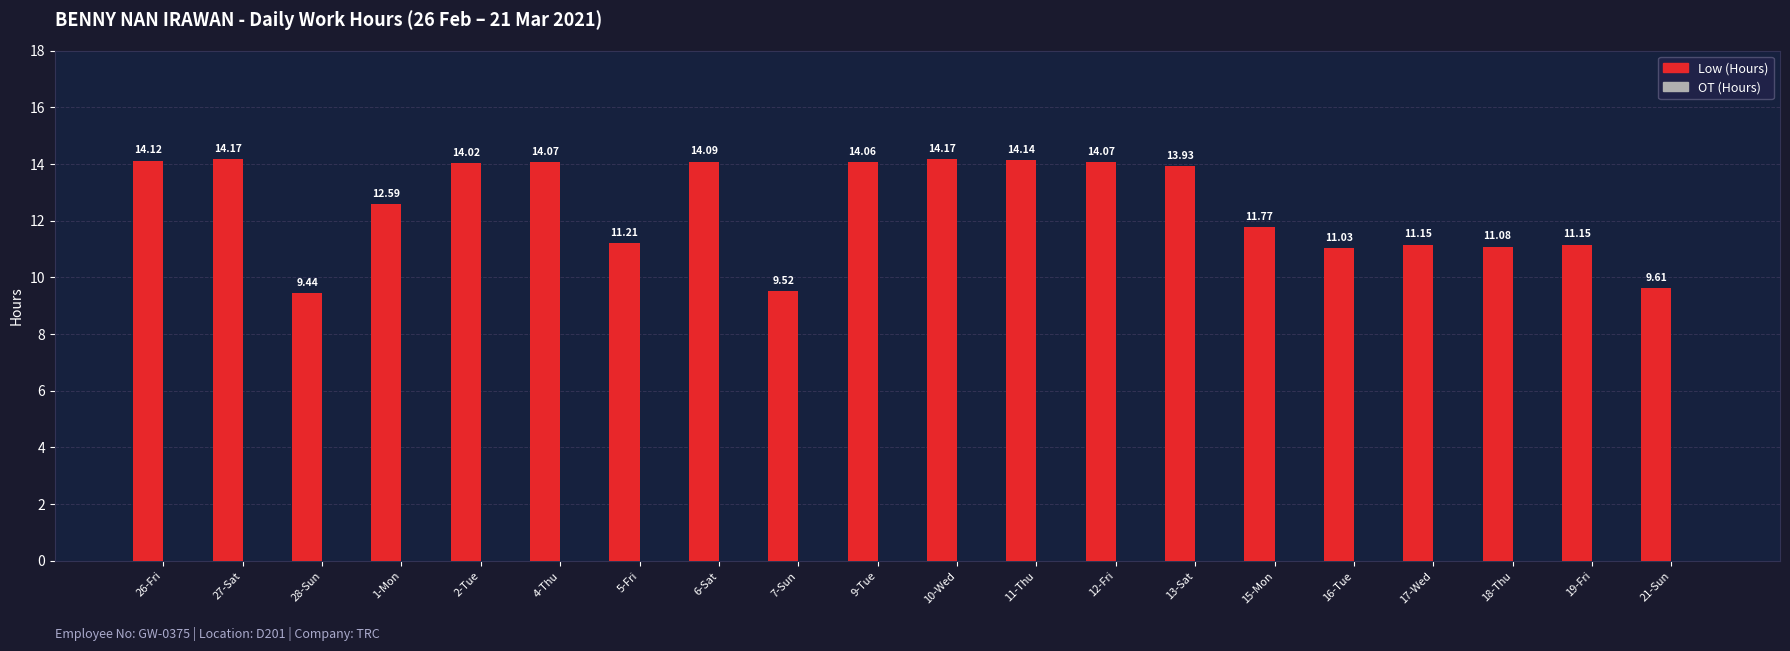

Which has a higher value, 4-Thu or 26-Fri?

26-Fri